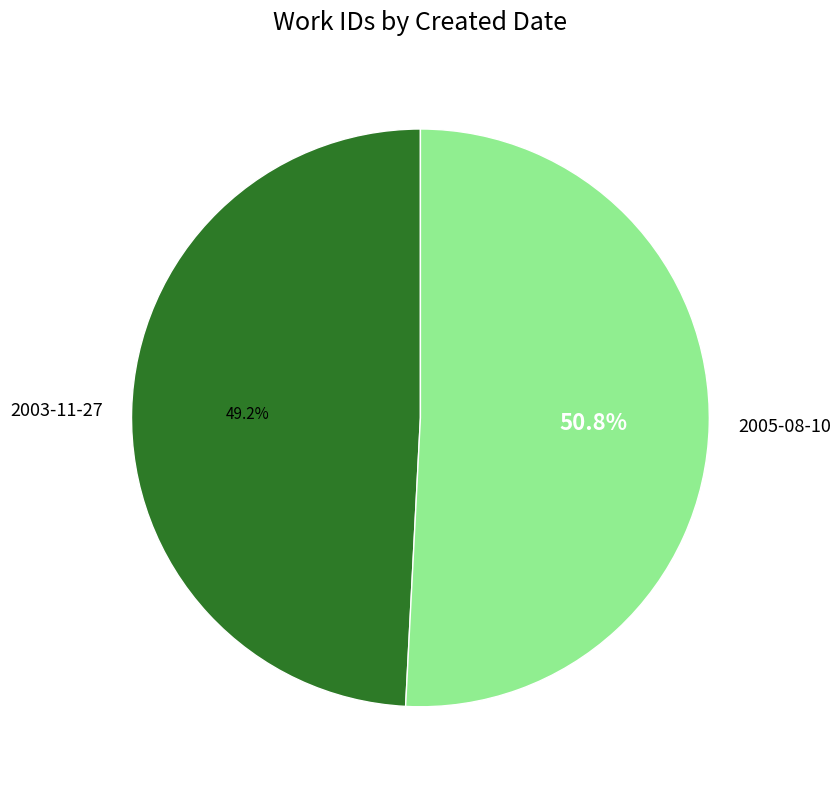

How many slices are in this pie chart?

2